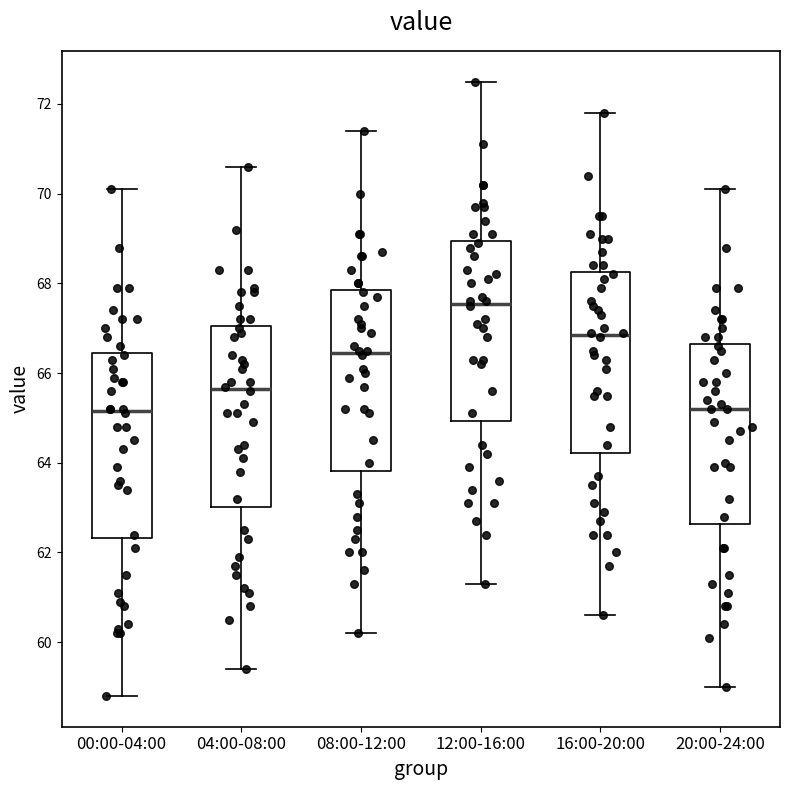

Reading left to right, read every box against the y-axis: the position of its median line, the range the box covers, and the ends of its whiskers. The values are not printed on the chart, so give them approximately, as read against the axis.

00:00-04:00: median 65.2, box 62.4 to 66.4, whiskers 58.8 to 70.2
04:00-08:00: median 65.6, box 63.0 to 67.0, whiskers 59.4 to 70.6
08:00-12:00: median 66.4, box 63.8 to 67.8, whiskers 60.2 to 71.4
12:00-16:00: median 67.6, box 65.0 to 69.0, whiskers 61.4 to 72.6
16:00-20:00: median 66.8, box 64.2 to 68.2, whiskers 60.6 to 71.8
20:00-24:00: median 65.2, box 62.6 to 66.6, whiskers 59.0 to 70.2